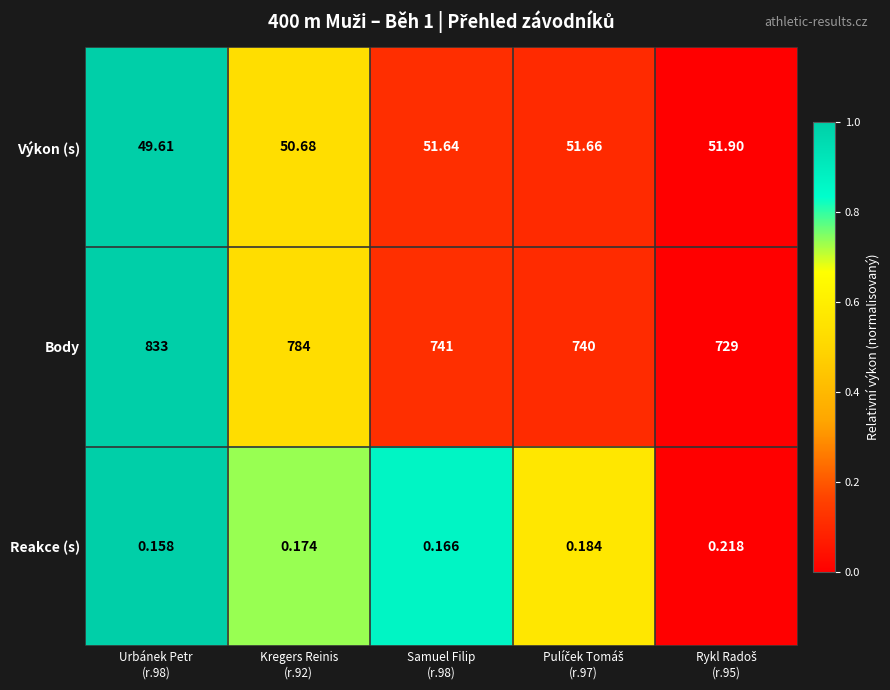

Which series has the widest spread of values?

Body